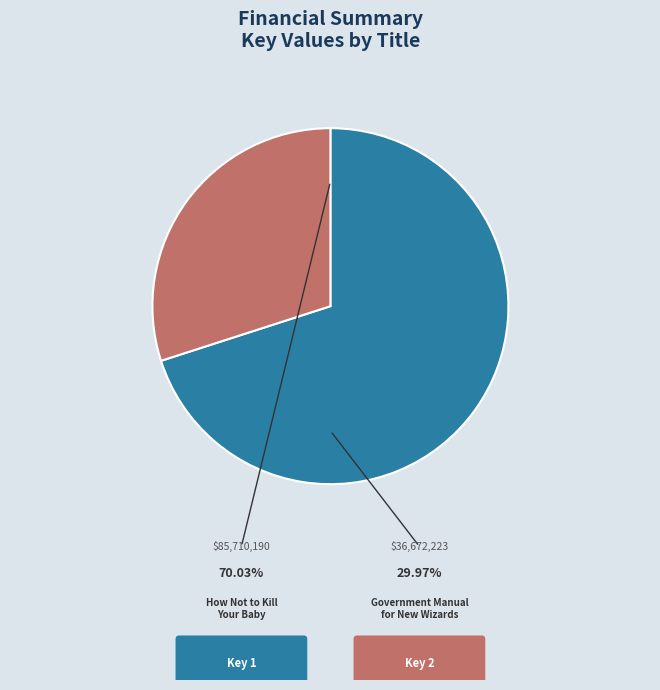

To the nearest percent, what percentage of the pie is Government Manual for New Wizards?

30%